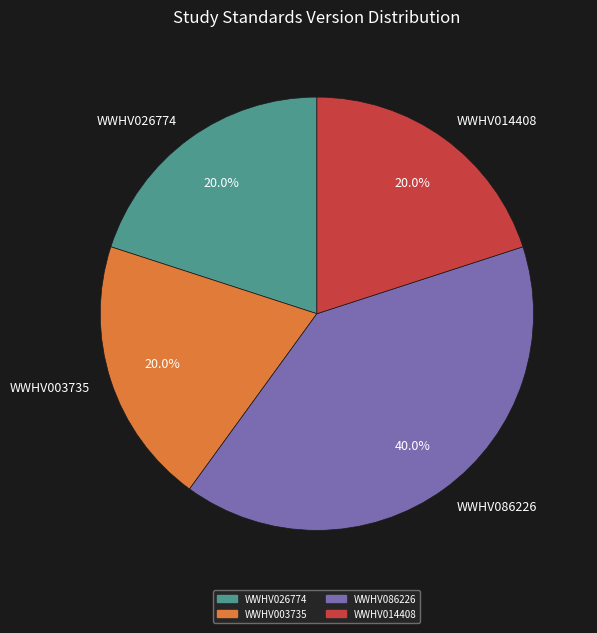

Approximately how many times larger is the value at WWHV003735 compared to WWHV026774?

1.0